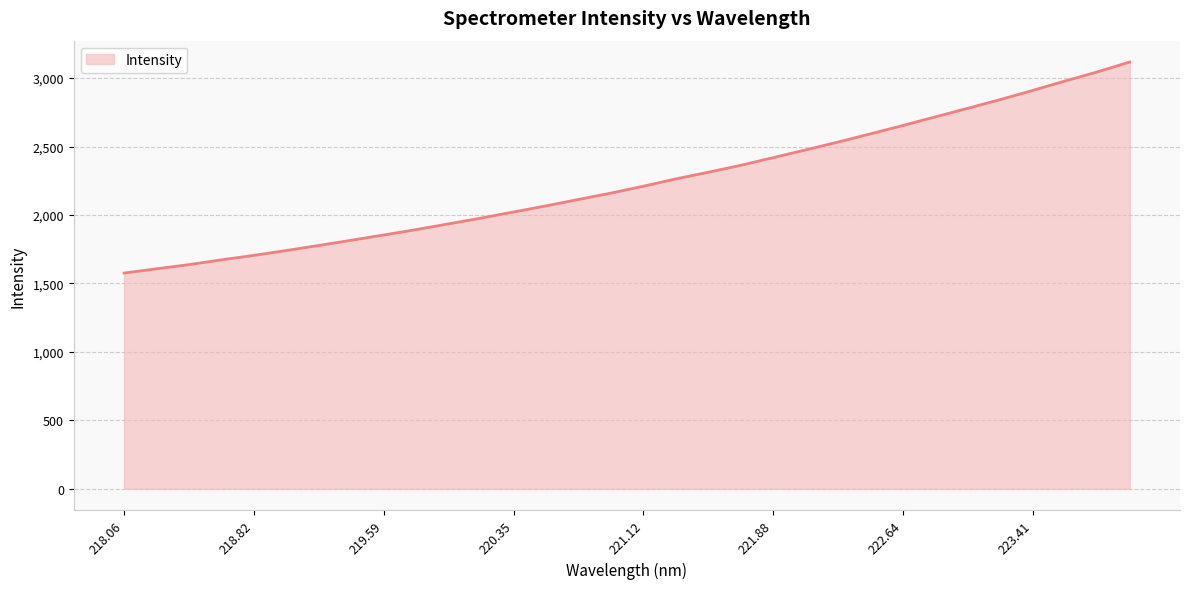

Does the chart have visible grid lines?

Yes